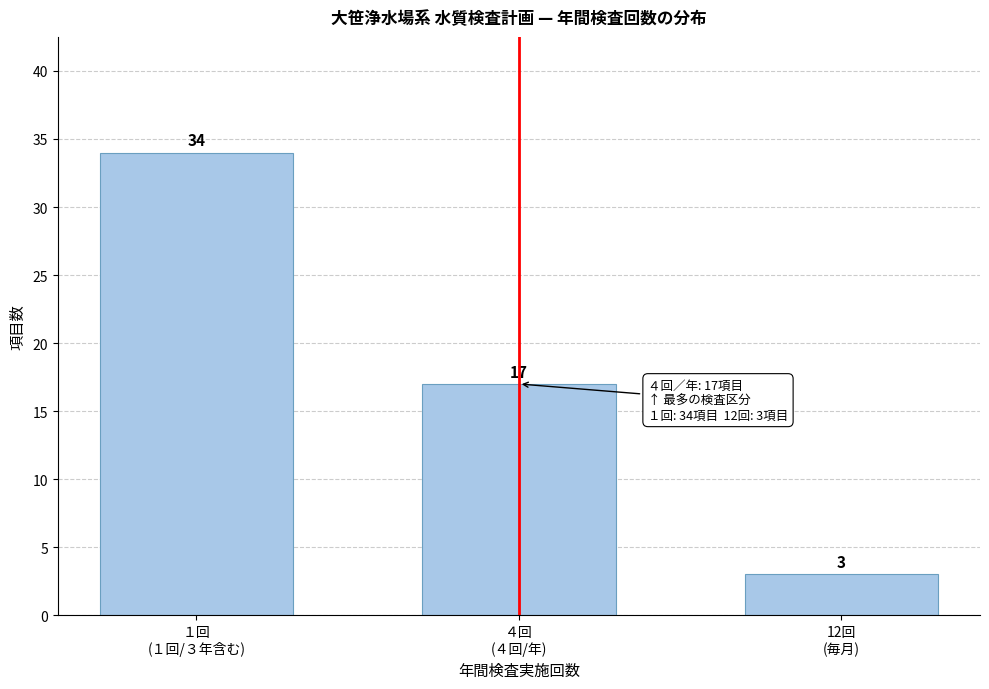

Reading left to right, extract all data points from this chart.

34	17	3